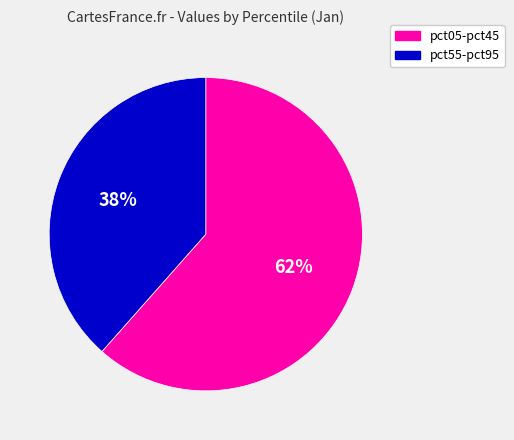

Does pct05-pct45 account for over 50% of the chart?

Yes